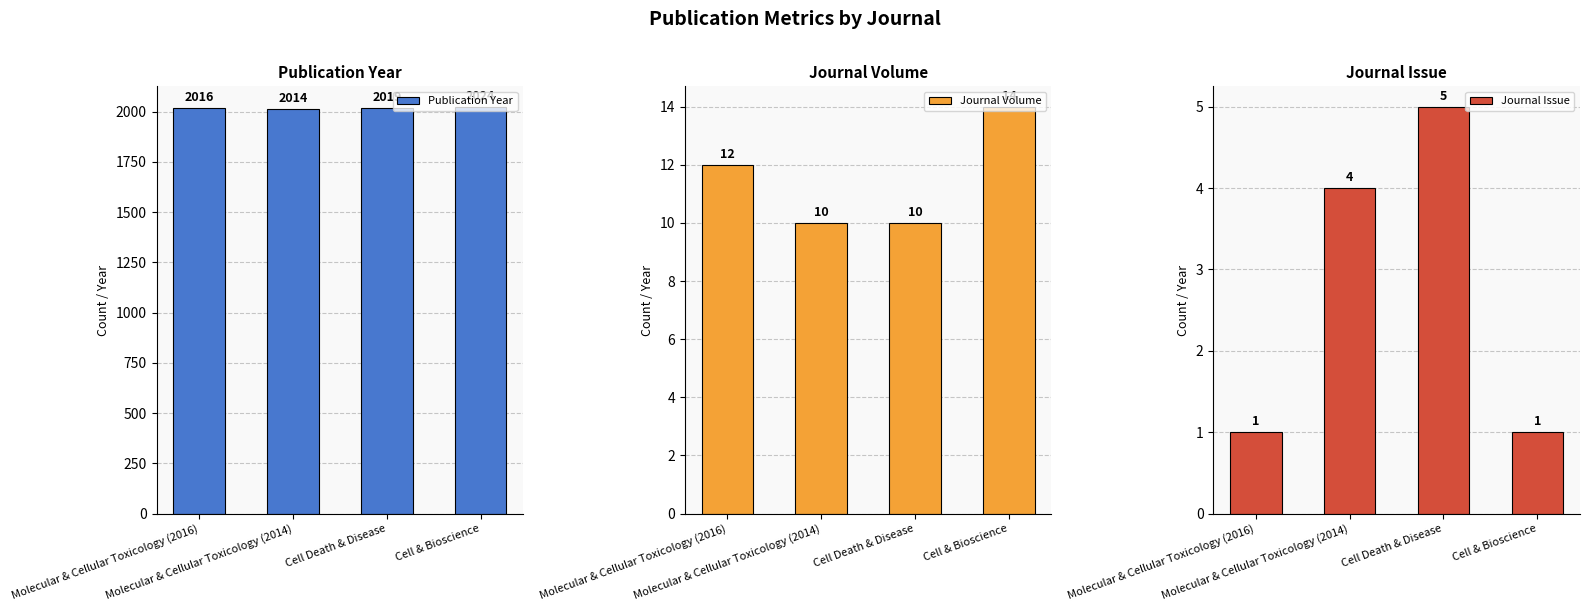

Reading right to left, extract all data points from this chart.

Publication Year: 2024	2019	2014	2016
Journal Volume: 14	10	10	12
Journal Issue: 1	5	4	1